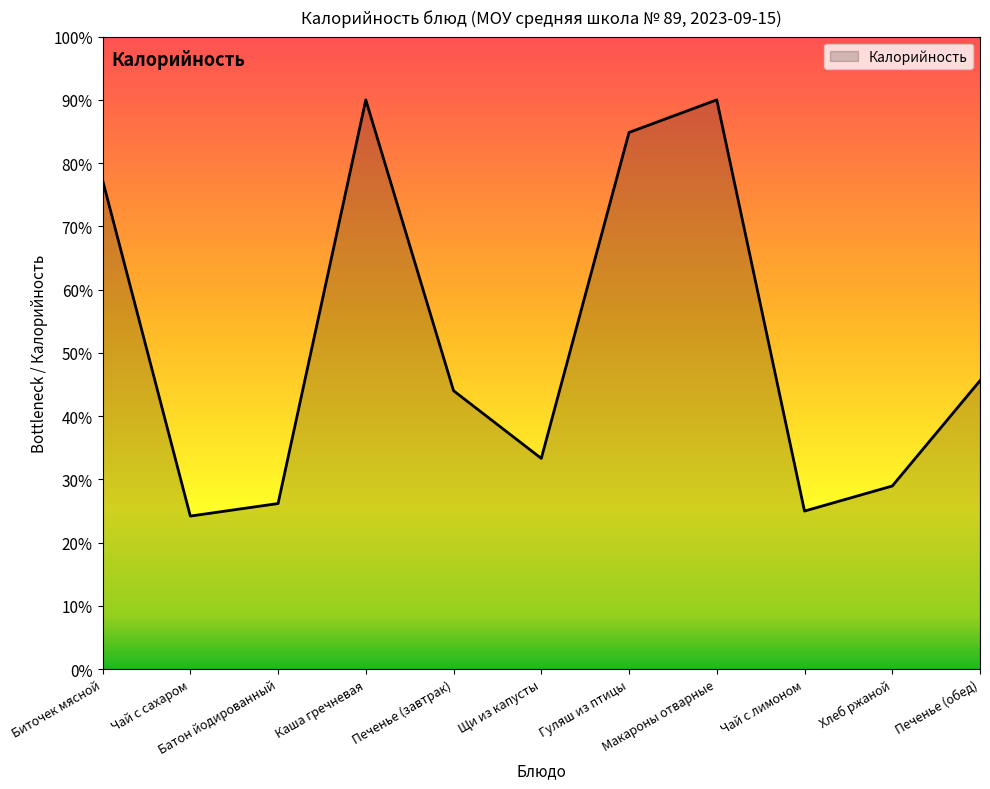

Where is the data nearest to the value 57?

Печенье (обед)